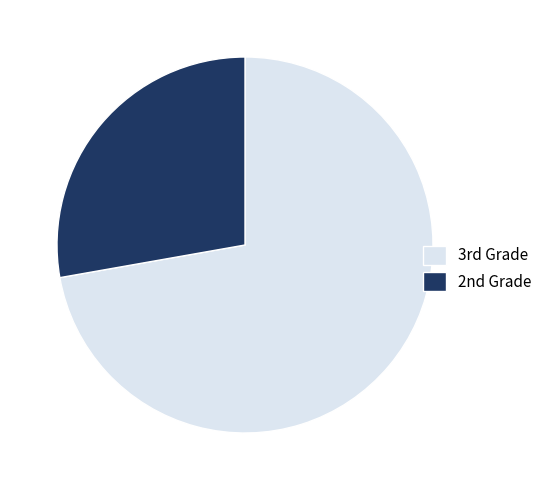

Which category accounts for the majority?

3rd Grade